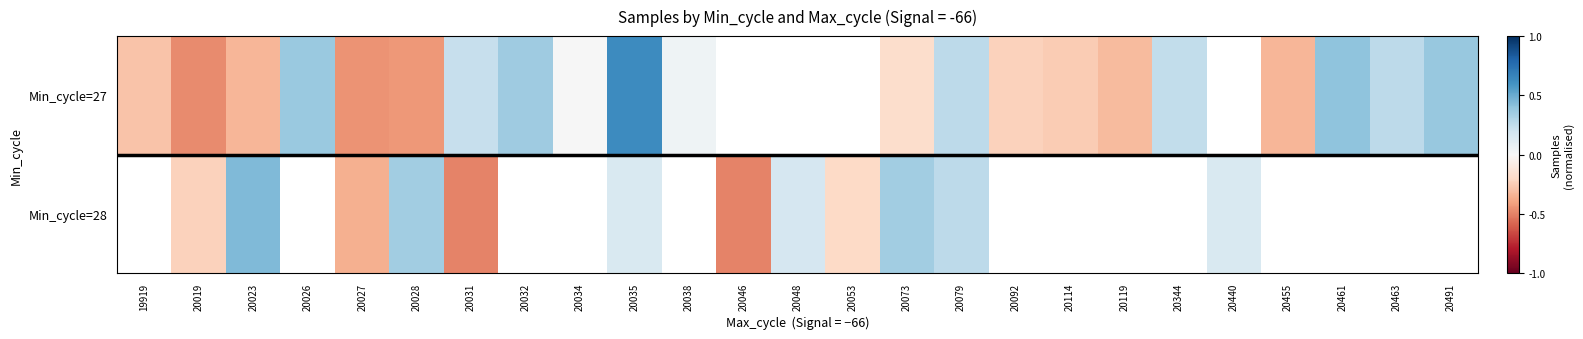

Between 20038 and 20073, which is larger?

20038